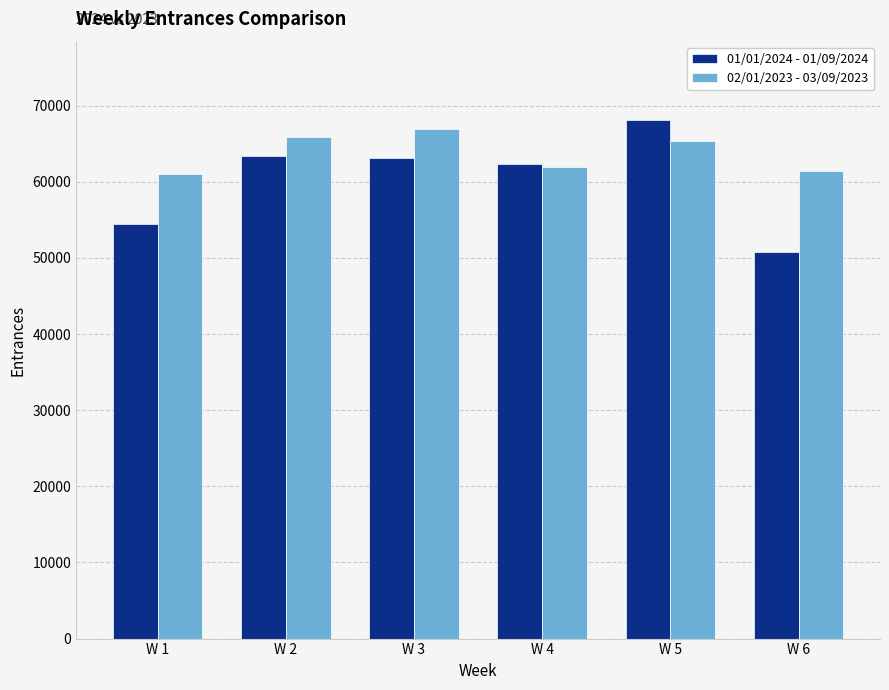

What is the difference between the highest and lowest values at W 1?

6567